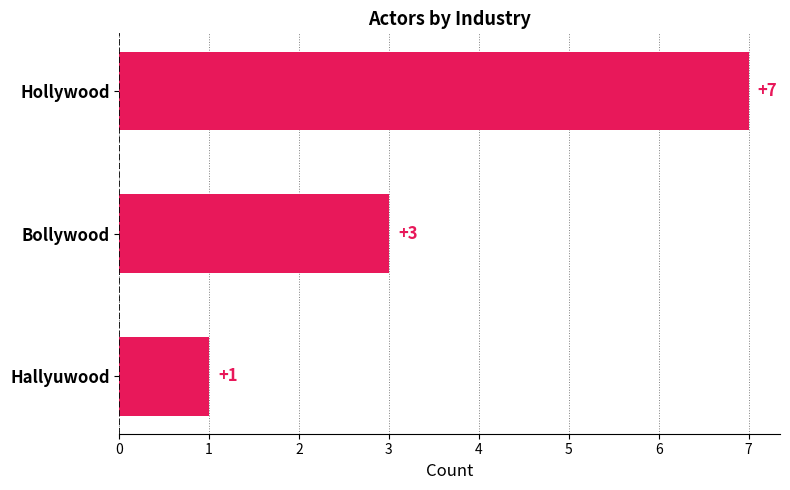

What is the label of the 3rd bar from the top?

Hallyuwood